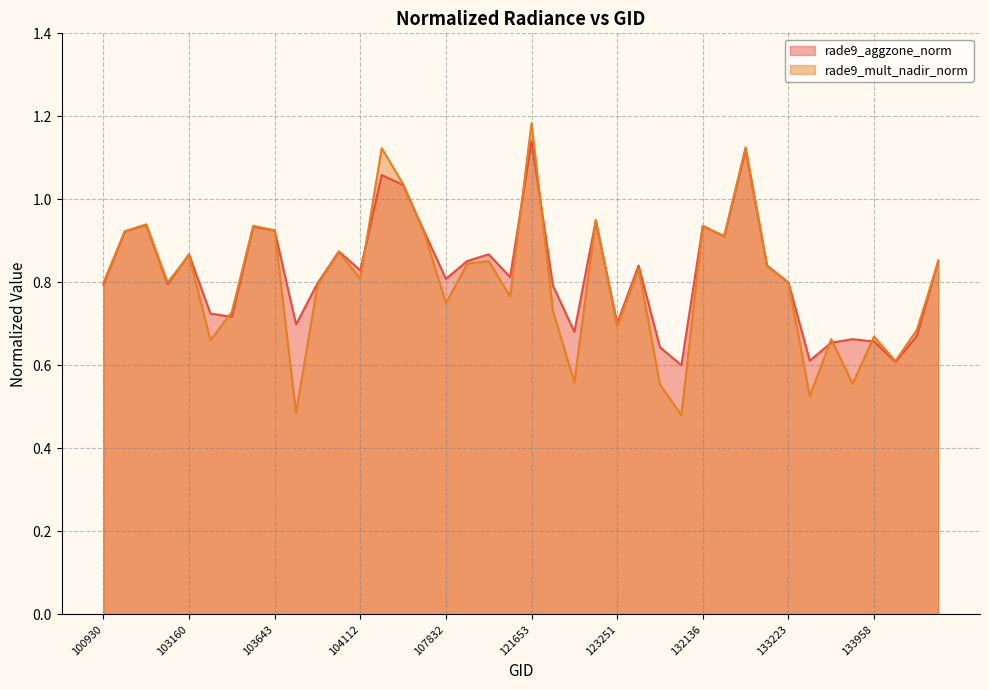

How many lines are shown in the chart?

2